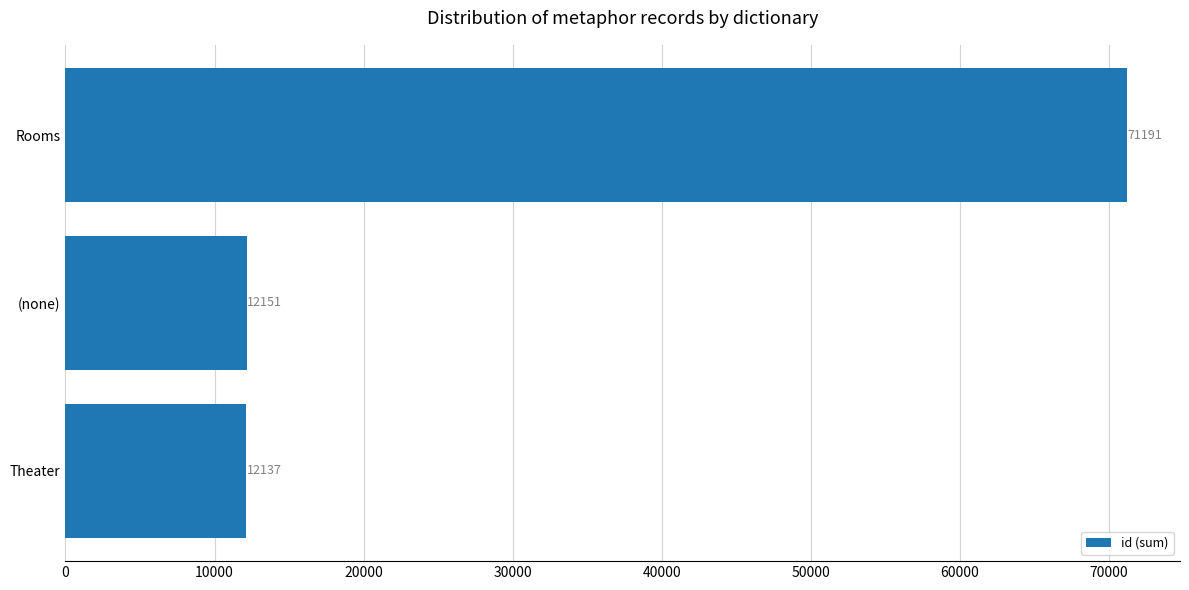

What is the sum of the values at Rooms and Theater?

83328